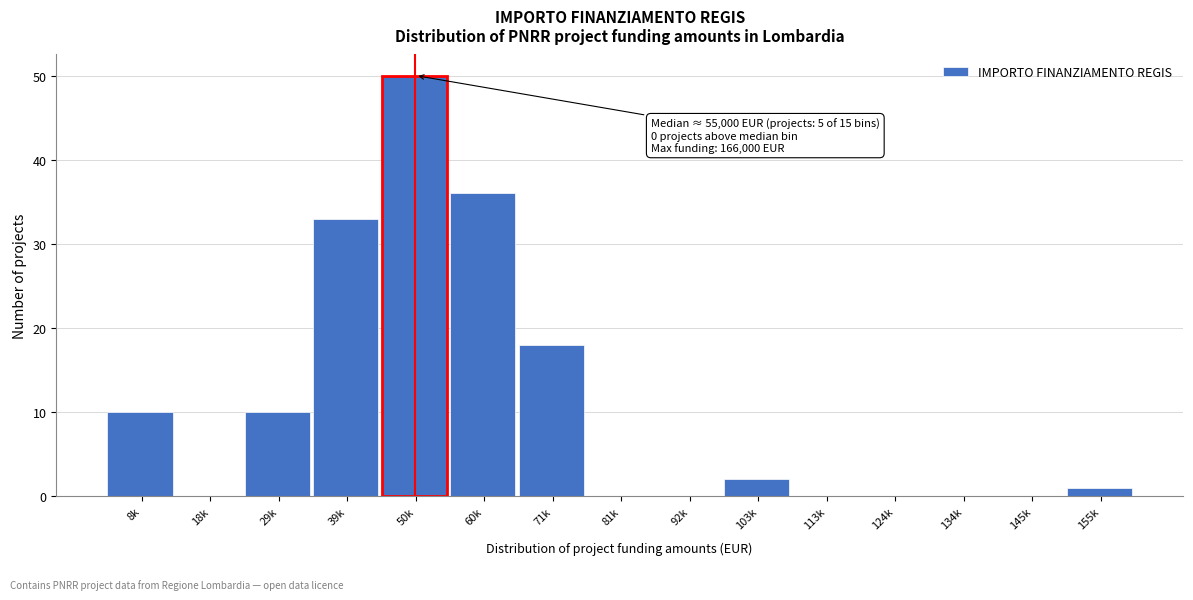

Reading left to right, list all the values displayed in this chart.

8k=10	18k=0	29k=10	39k=33	50k=50	60k=36	71k=18	81k=0	92k=0	103k=2	113k=0	124k=0	134k=0	145k=0	155k=1